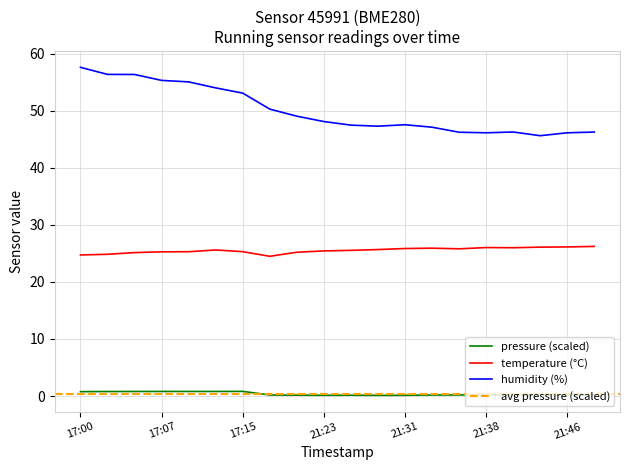

What is the lowest value of the humidity series?

45.6